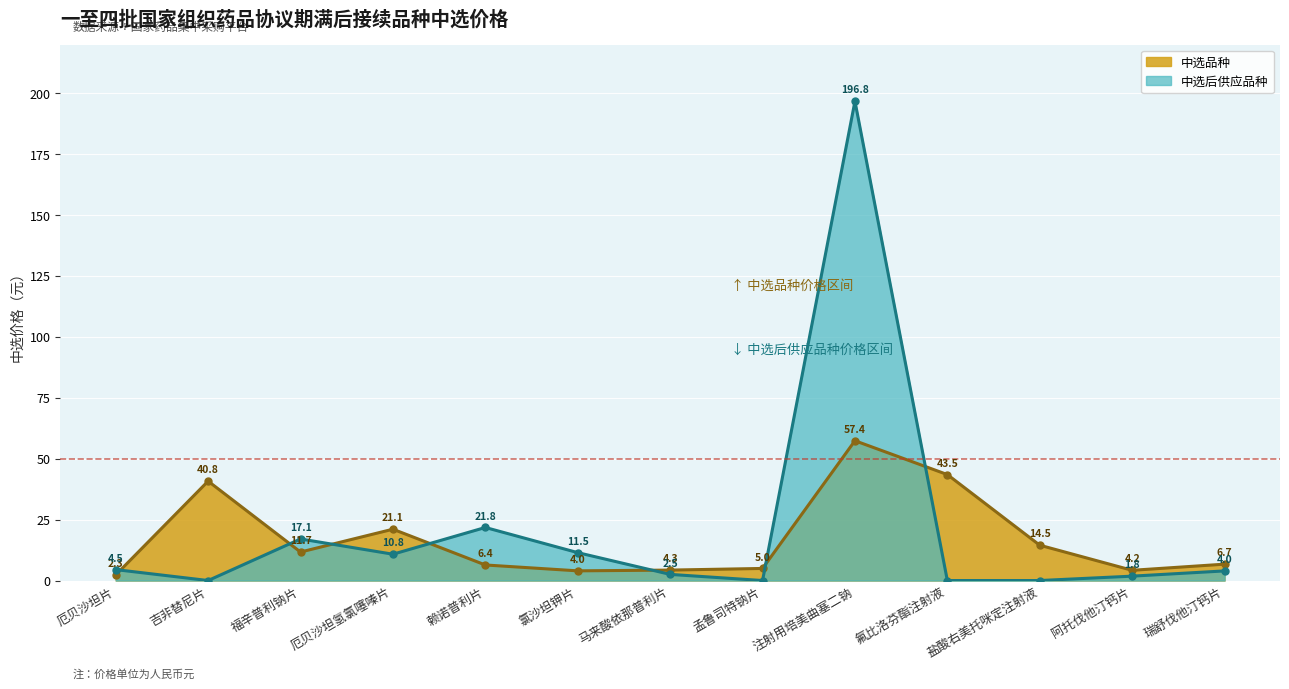

List the labels in order of 中选后供应品种 value, smallest first.

吉非替尼片, 孟鲁司特钠片, 氟比洛芬酯注射液, 盐酸右美托咪定注射液, 阿托伐他汀钙片, 马来酸依那普利片, 瑞舒伐他汀钙片, 厄贝沙坦片, 厄贝沙坦氢氯噻嗪片, 氯沙坦钾片, 福辛普利钠片, 赖诺普利片, 注射用培美曲塞二钠